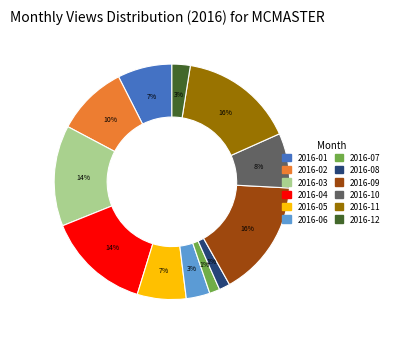

The 2016-06 slice represents 3% of the pie. True or false?

True